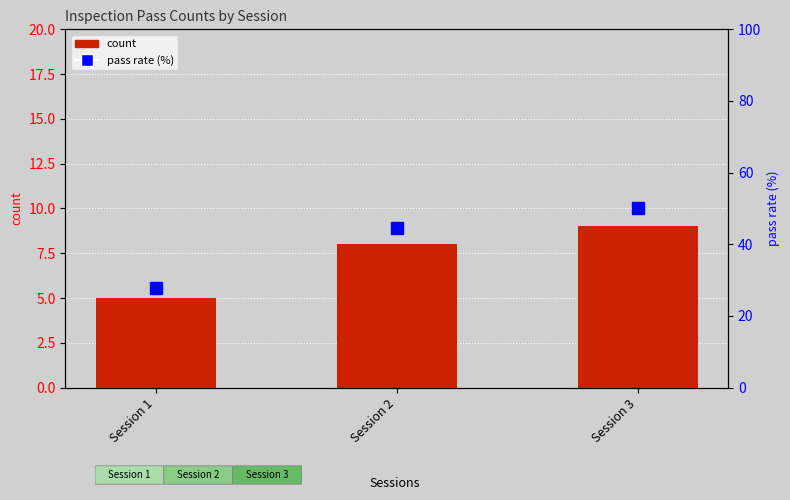

What is the difference between the pass rate (%) values at Session 2 and Session 3?

5.6